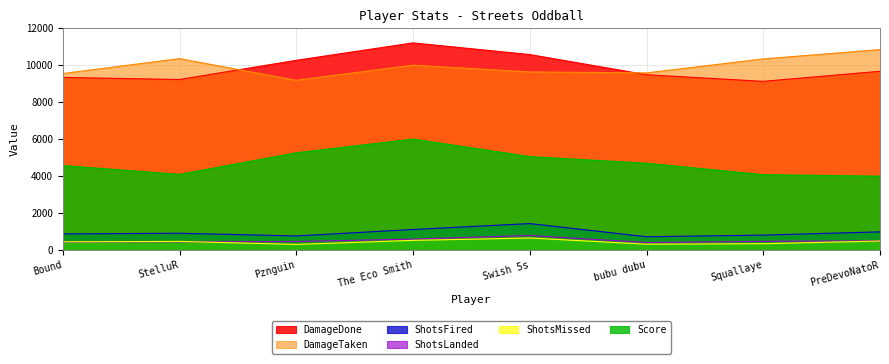

Between Bound and Pznguin, which is larger?

Pznguin